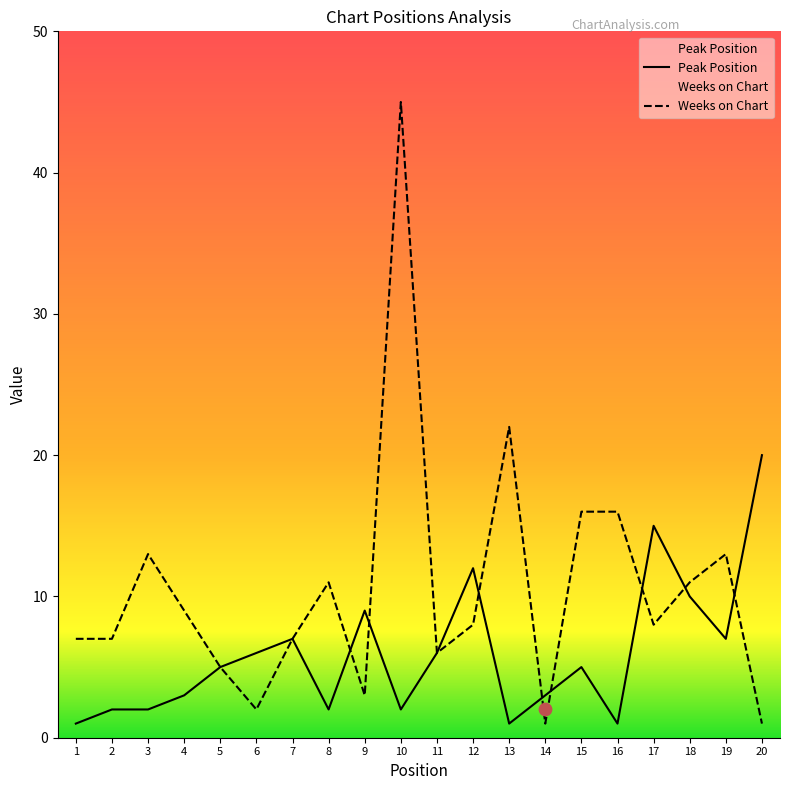

At how many categories does at least one series exceed 35?

1